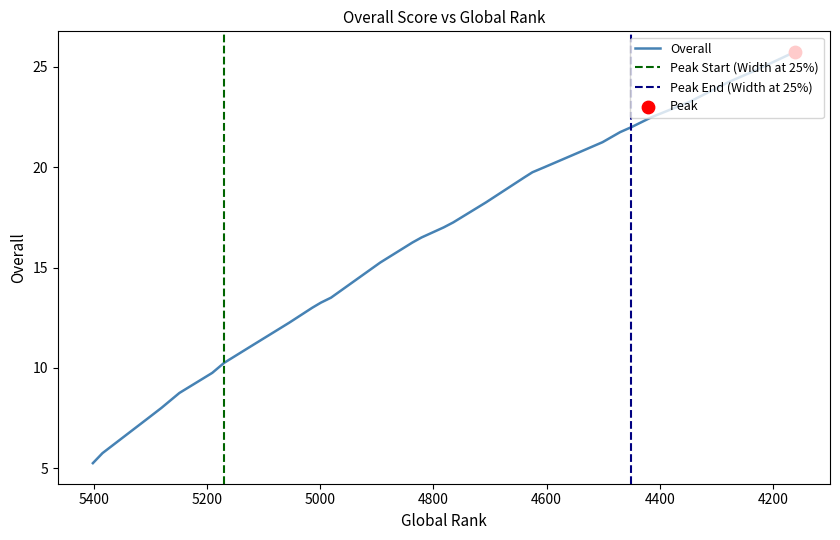

What is the ratio of the value at 4237 to the value at 5220?

2.7